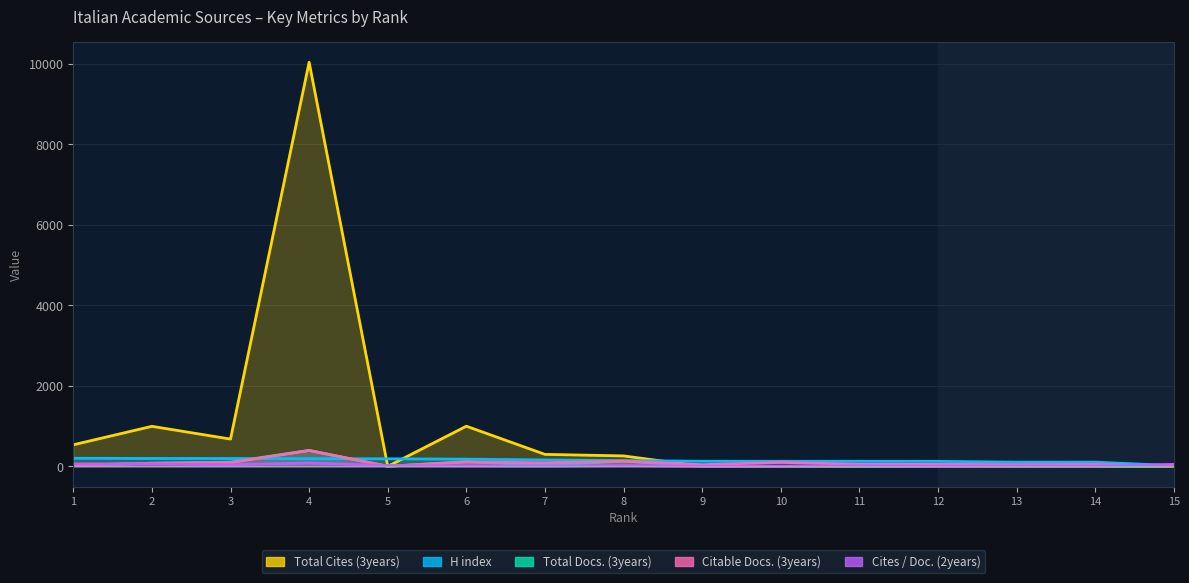

The Total Cites (3years) series shows 0 at 9. True or false?

True